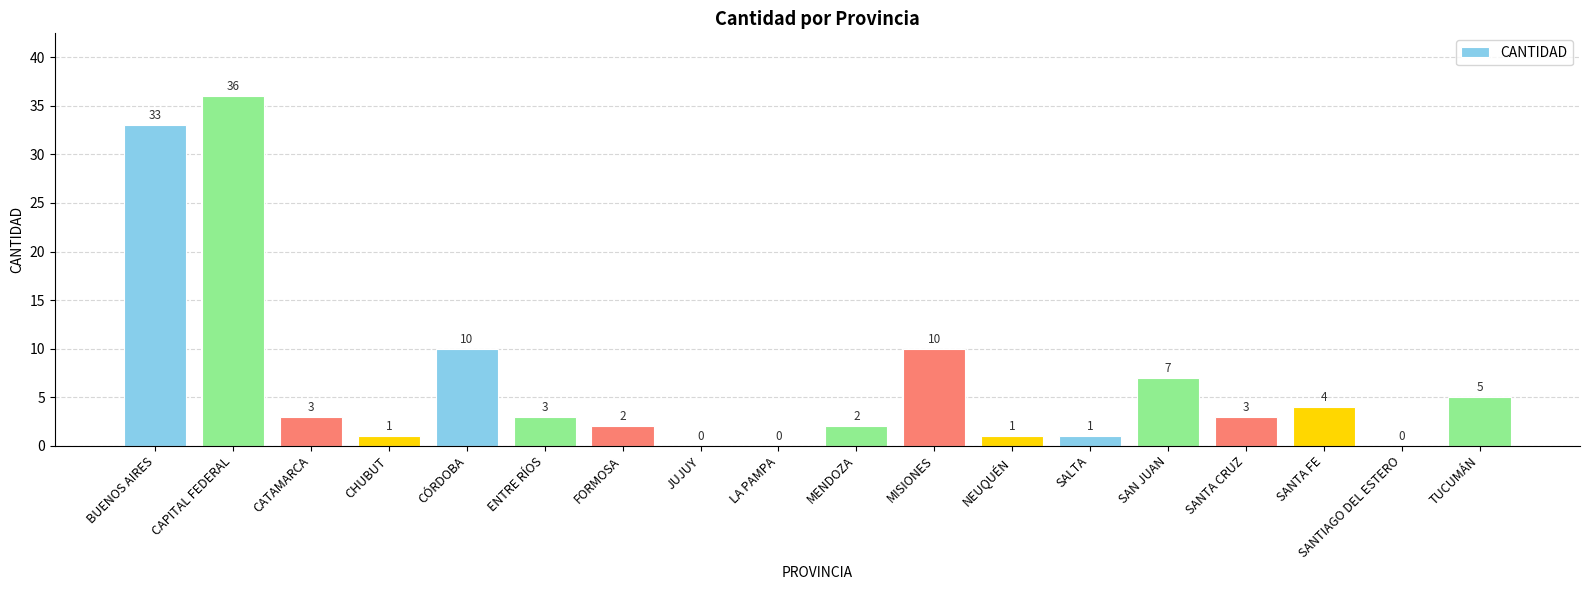

True or false: the data shows 15 at MISIONES.

False